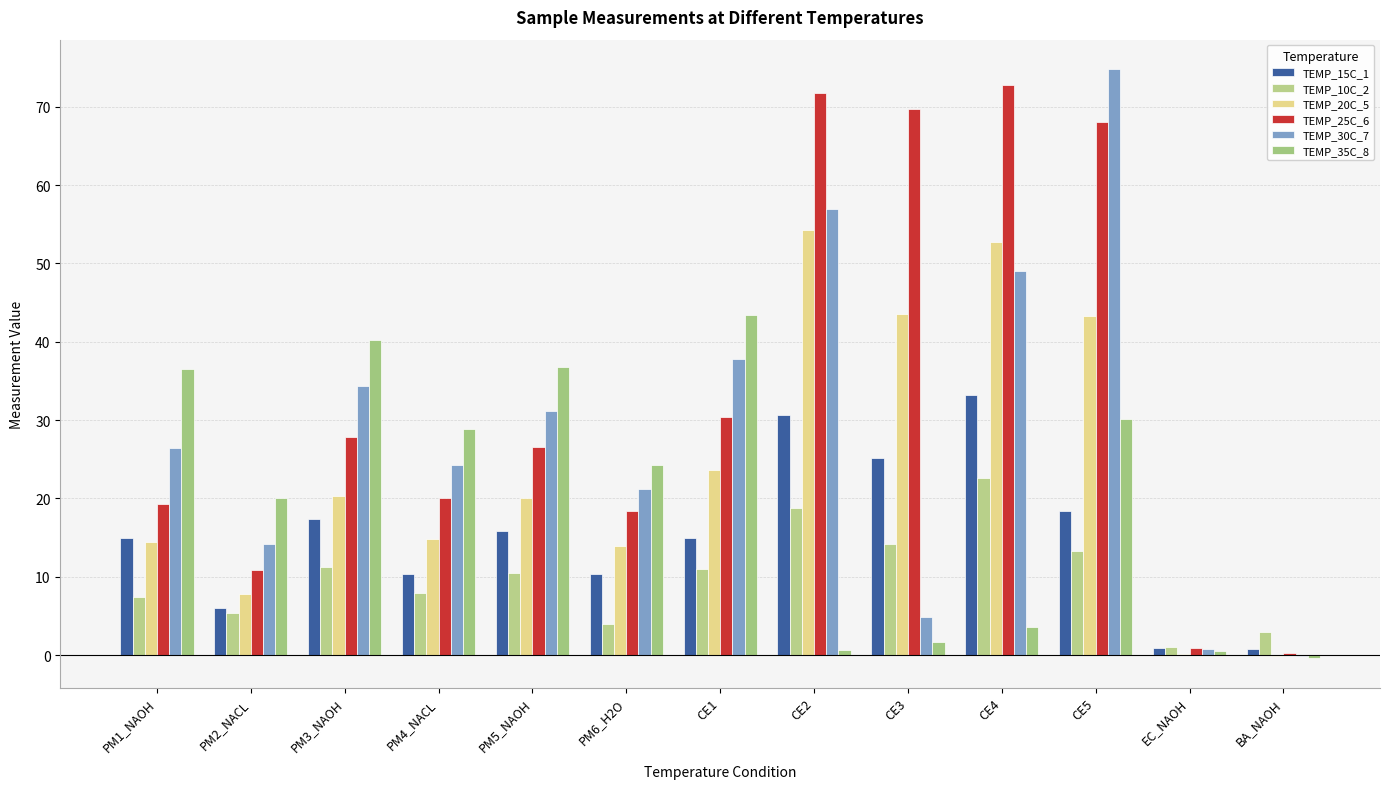

Reading right to left, transcribe all the data shown in this chart.

TEMP_15C_1: 0.8	0.9	18.4	33.2	25.1	30.7	14.9	10.4	15.8	10.3	17.4	6.0	15.0
TEMP_10C_2: 3.0	1.0	13.3	22.6	14.2	18.8	11.0	3.9	10.5	8.0	11.2	5.4	7.4
TEMP_20C_5: -0.1	0.1	43.3	52.7	43.6	54.3	23.6	13.9	20.1	14.8	20.3	7.8	14.4
TEMP_25C_6: 0.3	0.9	68.1	72.8	69.7	71.7	30.4	18.4	26.5	20.0	27.8	10.8	19.3
TEMP_30C_7: -0.1	0.8	74.8	49.0	4.8	57.0	37.8	21.2	31.2	24.3	34.4	14.2	26.4
TEMP_35C_8: -0.4	0.5	30.1	3.6	1.6	0.6	43.4	24.3	36.8	28.9	40.2	20.1	36.5